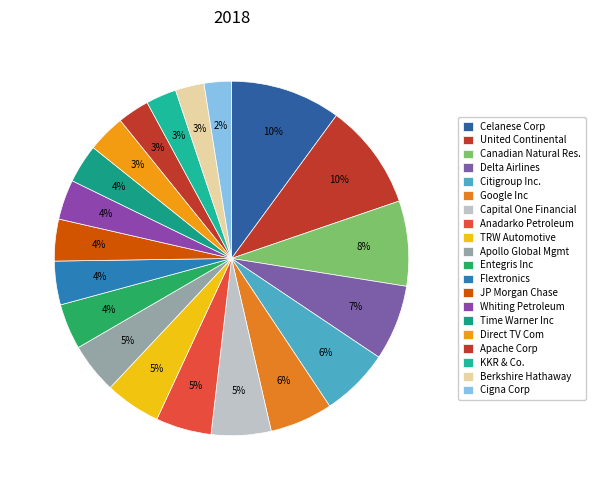

How many segments does this pie chart have?

20